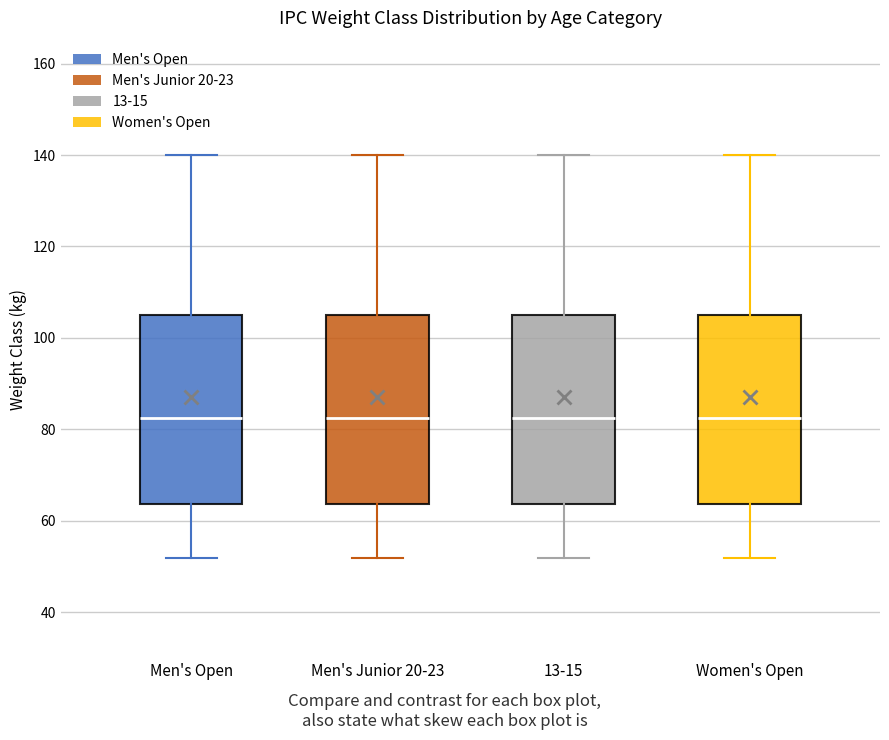

Where does the lower whisker of the box for Men's Junior 20-23 end on the y-axis? The values are not printed on the chart, so give them approximately, as read against the axis.

52